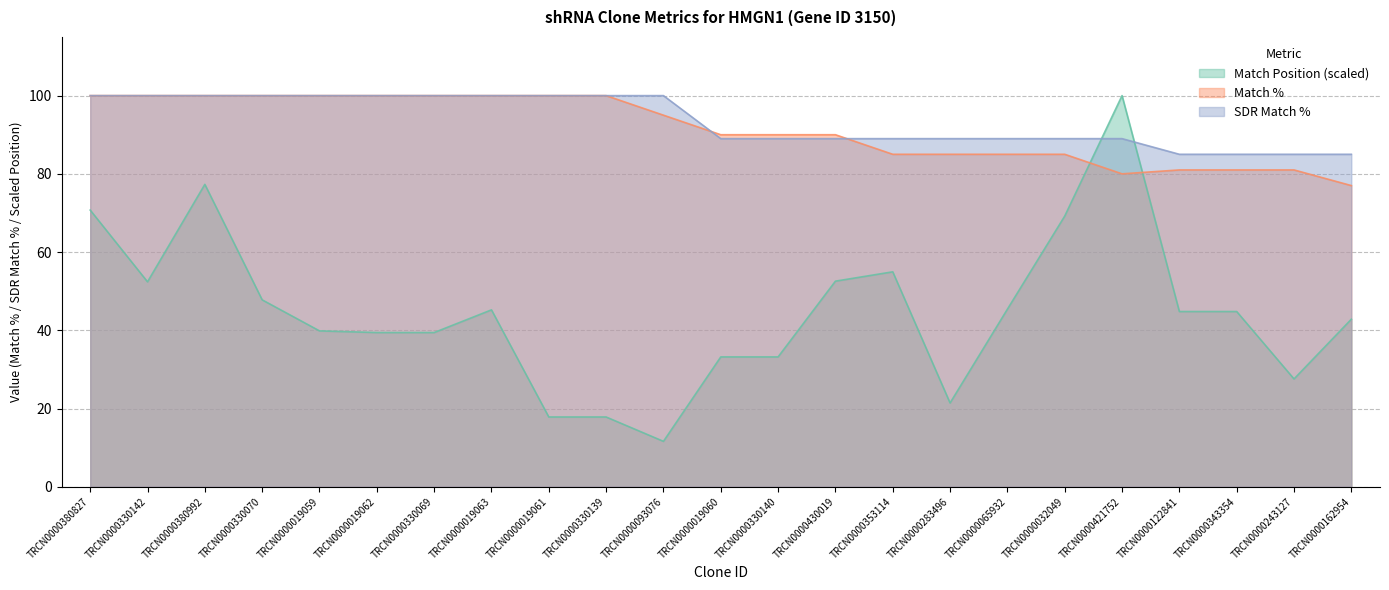

At which label is Match Position closest to 55?

TRCN0000353114